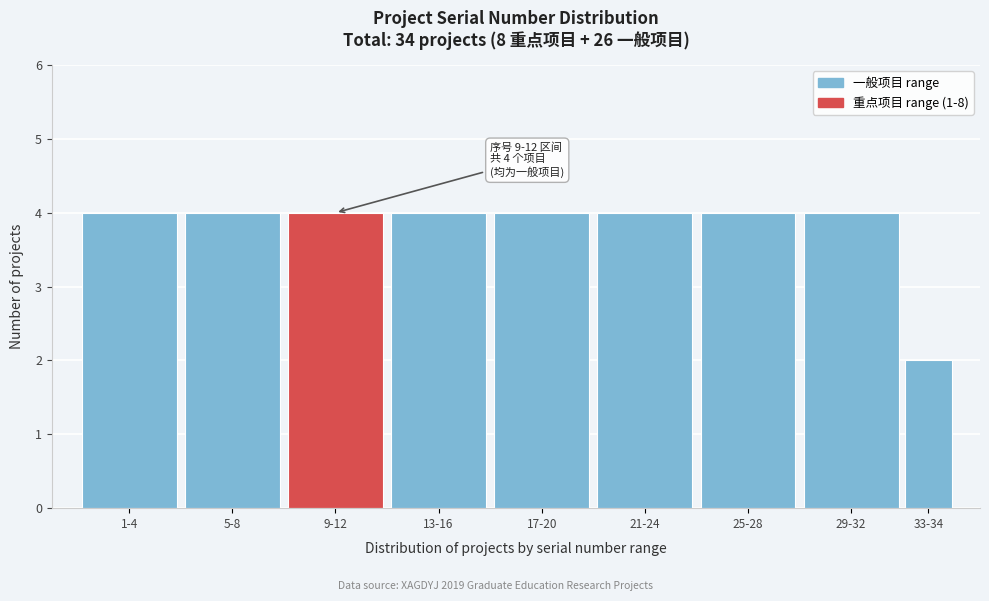

Reading left to right, transcribe all the data shown in this chart.

1-4=4	5-8=4	9-12=4	13-16=4	17-20=4	21-24=4	25-28=4	29-32=4	33-34=2